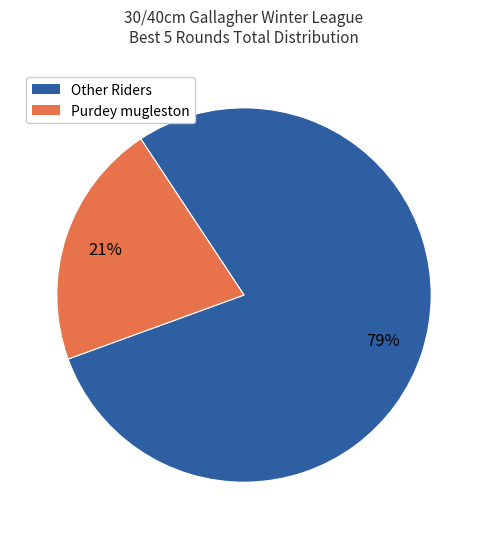

To the nearest percent, what is the average slice percentage?

50%